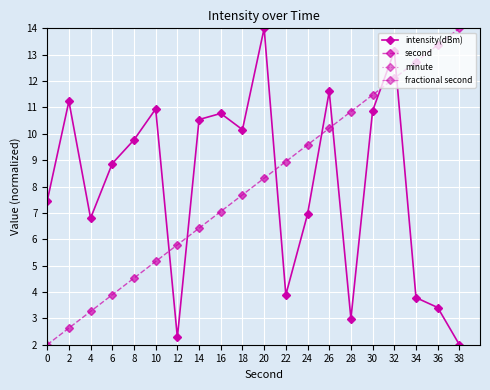

Reading right to left, what are all the values shown in this chart?

intensity(dBm): 38=2.0	36=3.4	34=3.8	32=13.1	30=10.9	28=3.0	26=11.6	24=6.9	22=3.9	20=14.0	18=10.2	16=10.8	14=10.5	12=2.3	10=10.9	8=9.8	6=8.9	4=6.8	2=11.2	0=7.5
second: 38=14.0	36=13.4	34=12.7	32=12.1	30=11.5	28=10.8	26=10.2	24=9.6	22=8.9	20=8.3	18=7.7	16=7.1	14=6.4	12=5.8	10=5.2	8=4.5	6=3.9	4=3.3	2=2.6	0=2.0
minute: 38=0.0	36=0.0	34=0.0	32=0.0	30=0.0	28=0.0	26=0.0	24=0.0	22=0.0	20=0.0	18=0.0	16=0.0	14=0.0	12=0.0	10=0.0	8=0.0	6=0.0	4=0.0	2=0.0	0=0.0
fractional second: 38=0.0	36=0.0	34=0.0	32=0.0	30=0.0	28=0.0	26=0.0	24=0.0	22=0.0	20=0.0	18=0.0	16=0.0	14=0.0	12=0.0	10=0.0	8=0.0	6=0.0	4=0.0	2=0.0	0=0.0